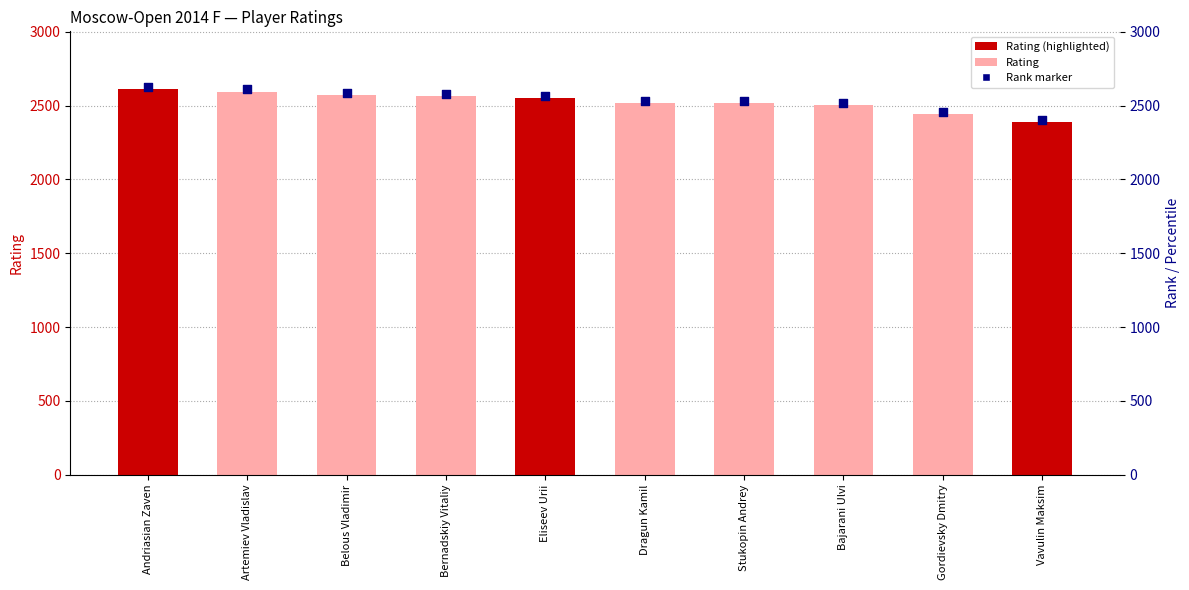

What is the change in value from Artemiev Vladislav to Stukopin Andrey?

-78